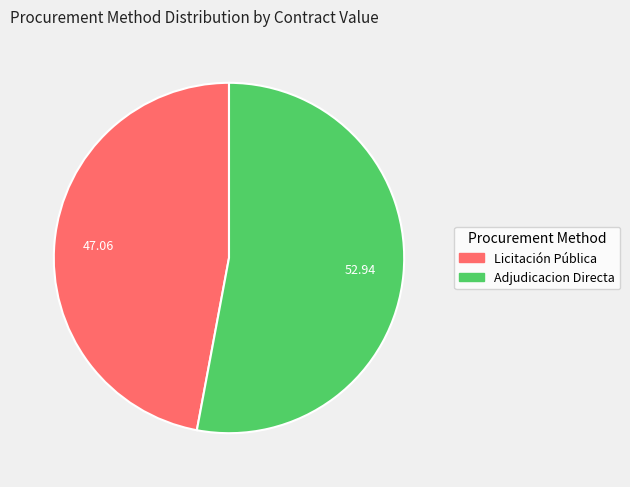

Does any single category account for the majority?

Yes